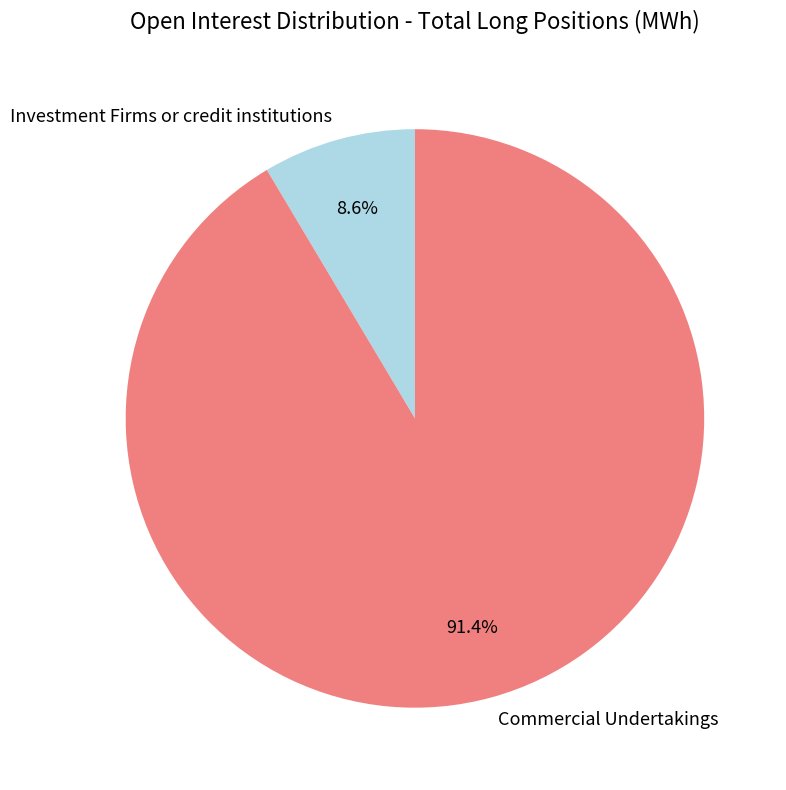

Is there any slice that represents more than half of the pie?

Yes